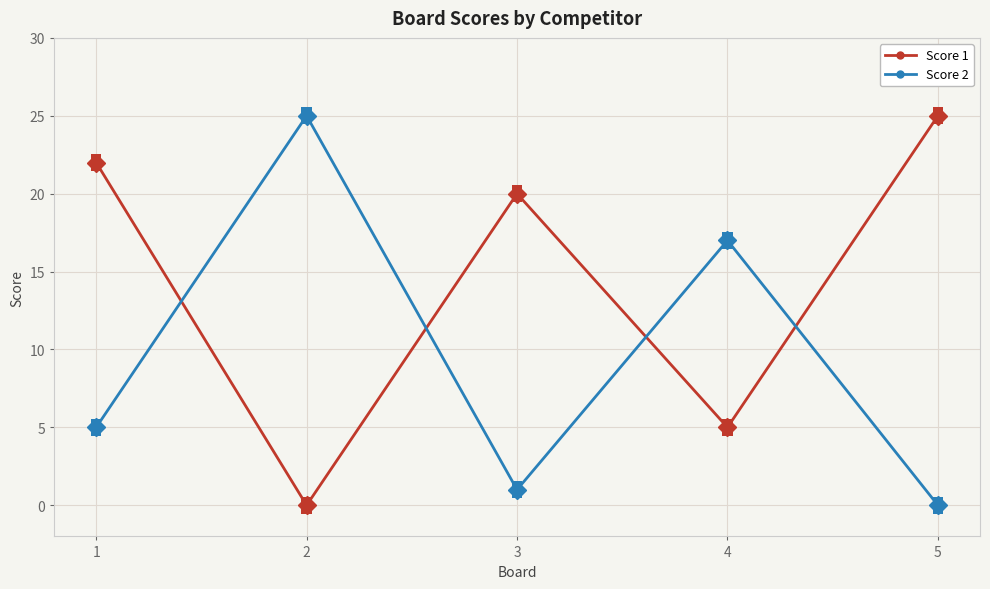

Which category has the highest value in the Score 1 series?

5